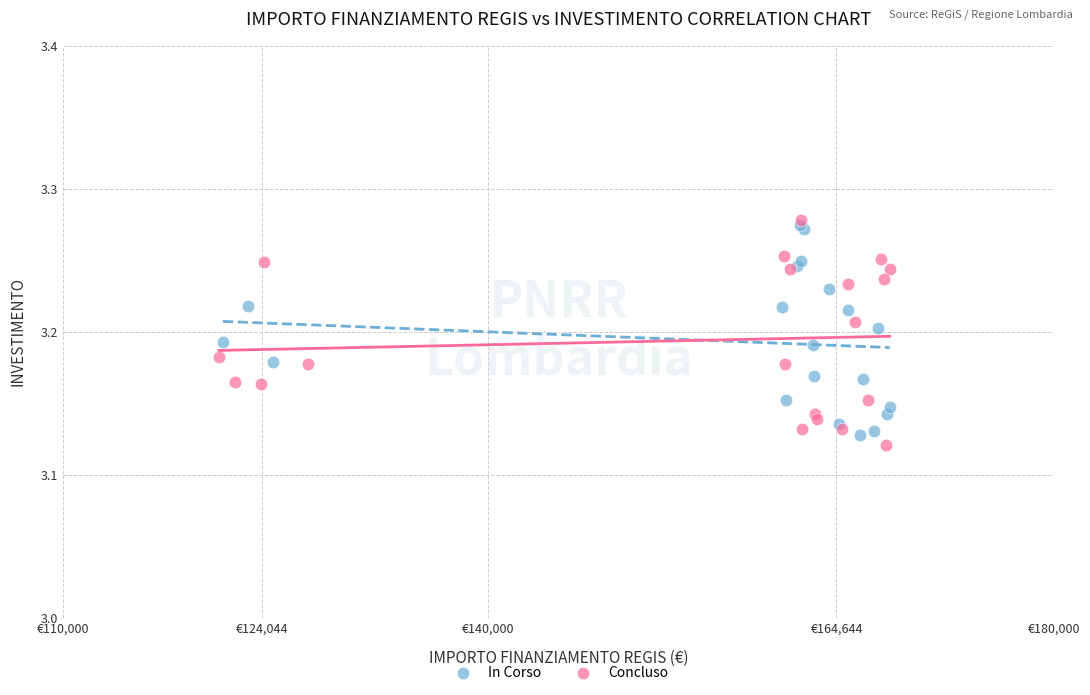

Which series contains the highest Y value?

Concluso